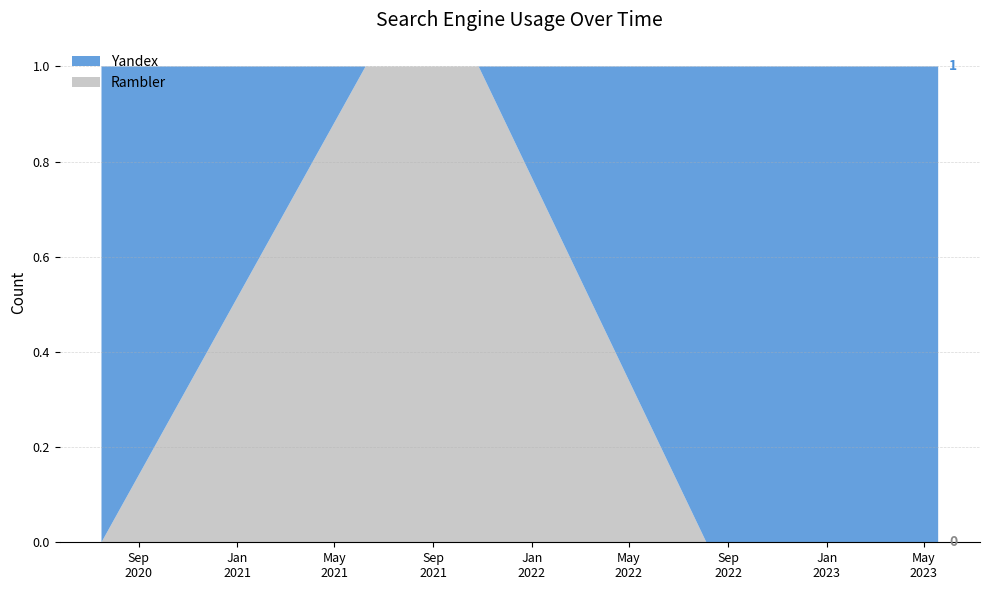

Reading right to left, list all the values displayed in this chart.

Yandex: 1	1	0	0	1
Rambler: 0	0	1	1	0